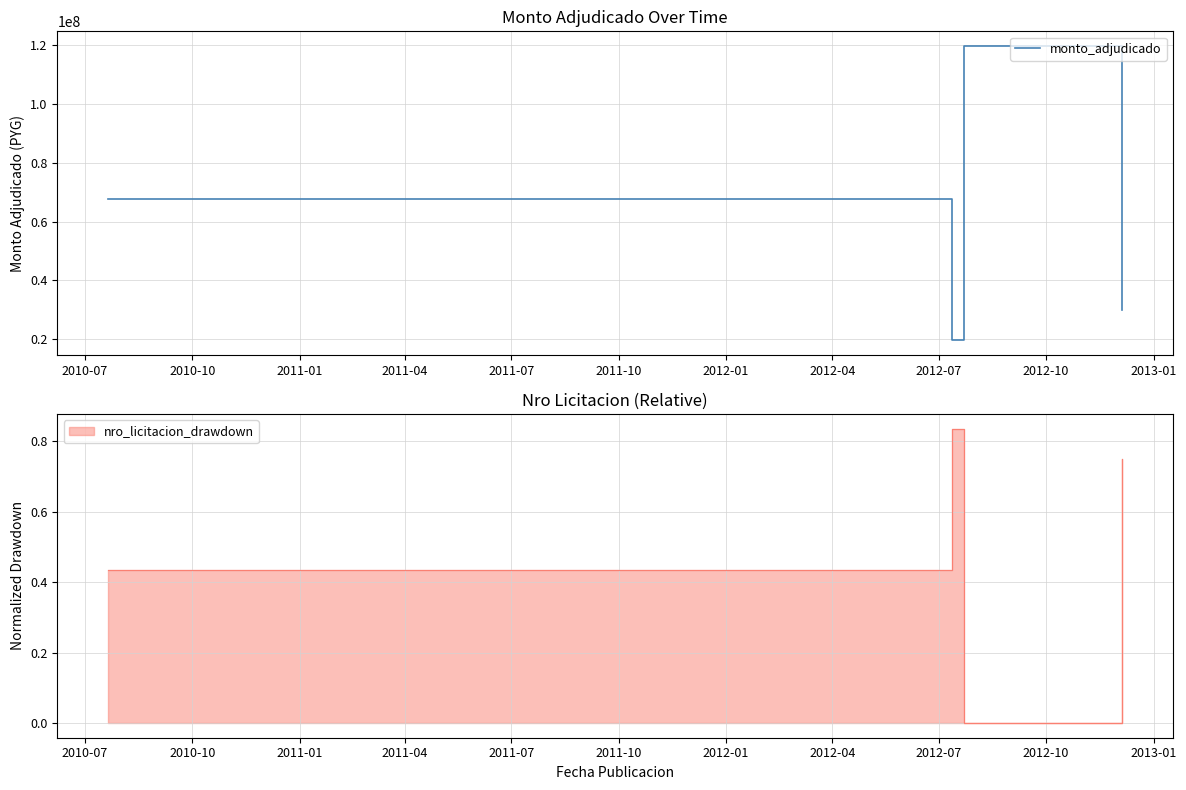

True or false: monto_adjudicado has more than 1 interior local peaks.

False